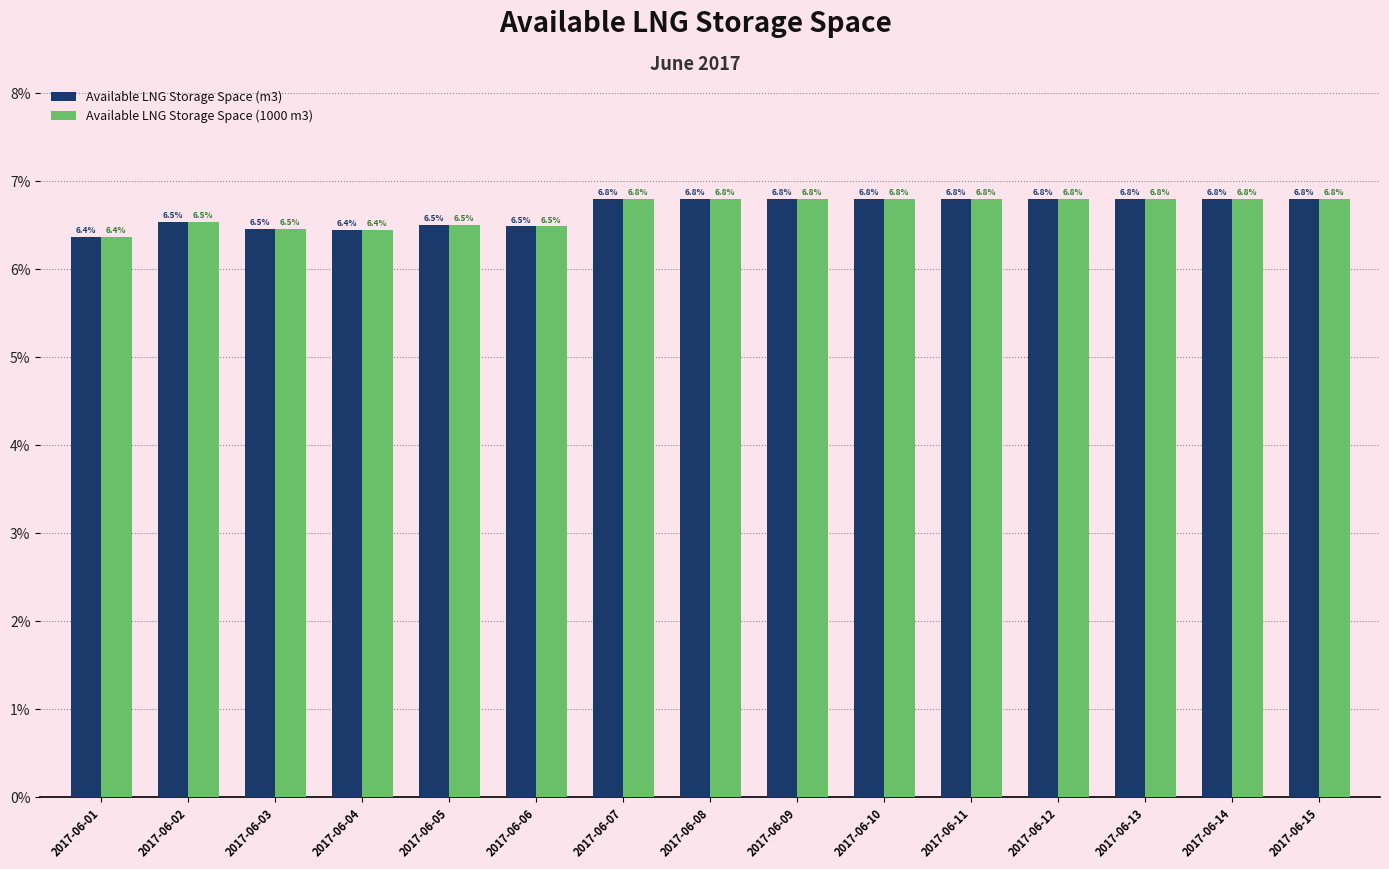

What is the average value of the Available LNG Storage Space (m3) series?

6.7